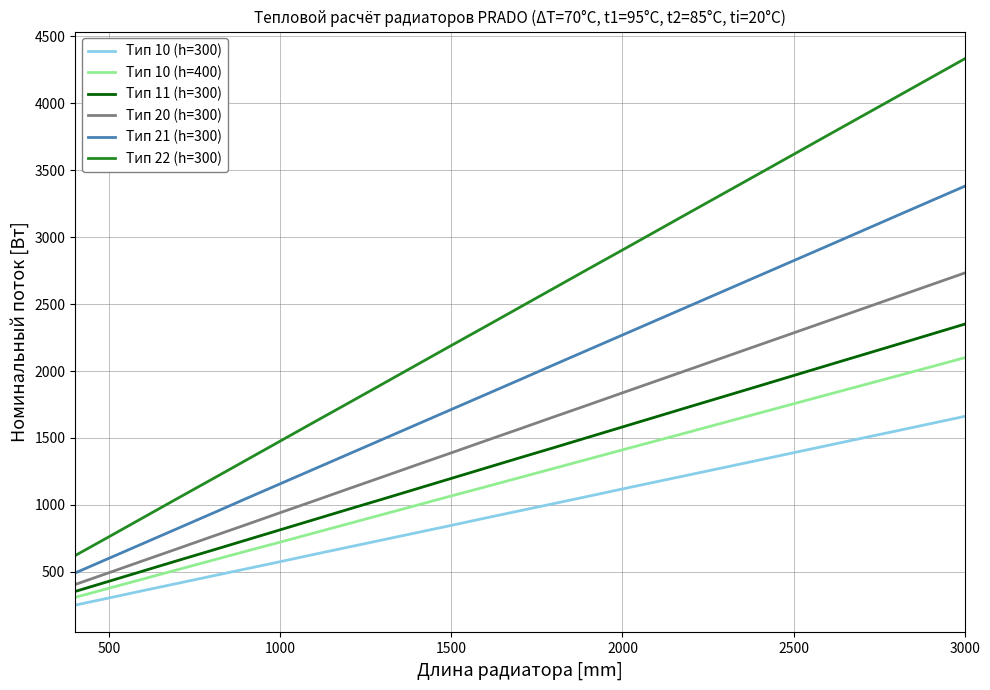

Which series has the largest total across all categories?

Тип 22 (h=300)